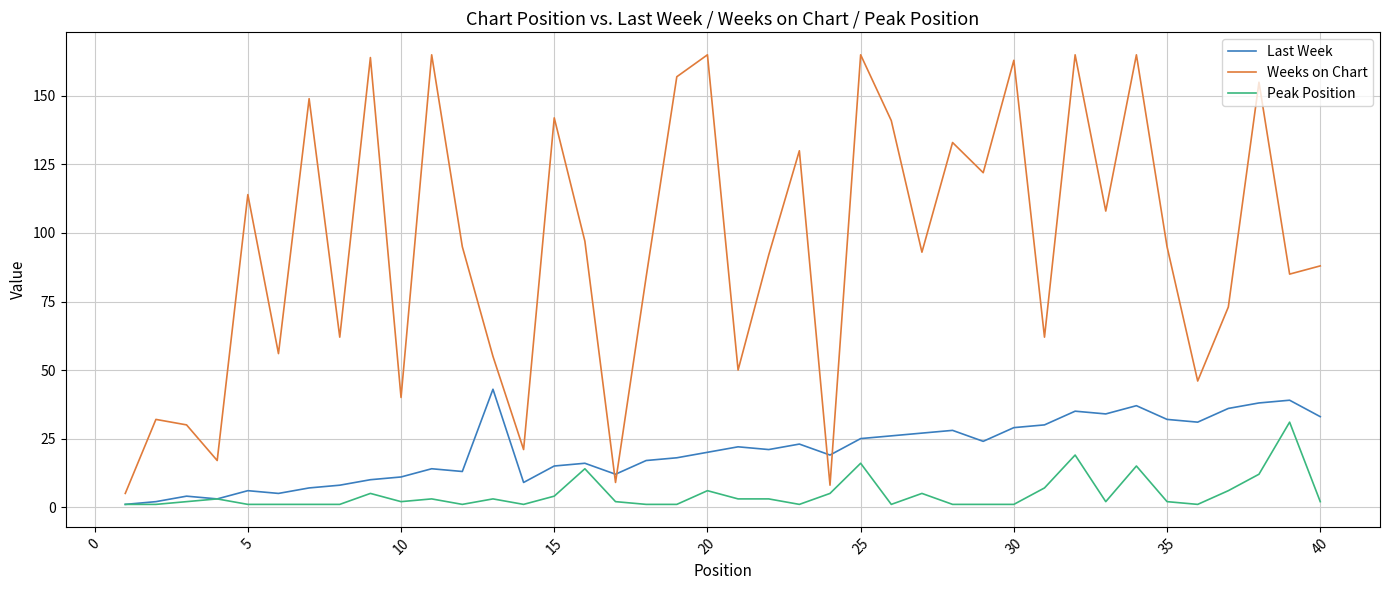

Which series has the largest total across all categories?

Weeks on Chart